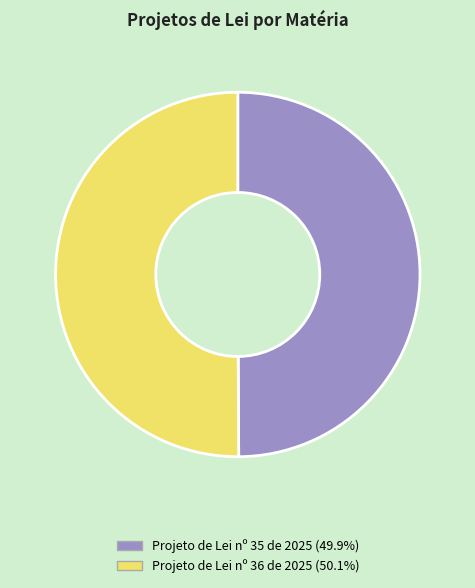

Do Projeto de Lei nº 35 de 2025 and Projeto de Lei nº 36 de 2025 together represent more than half of the pie?

Yes